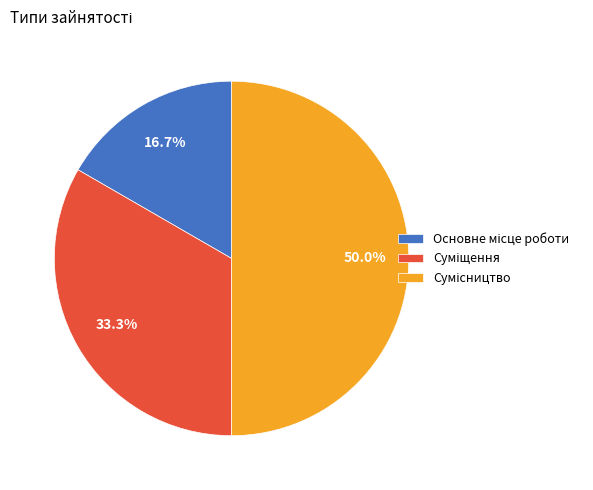

Count the number of slices in the pie.

3